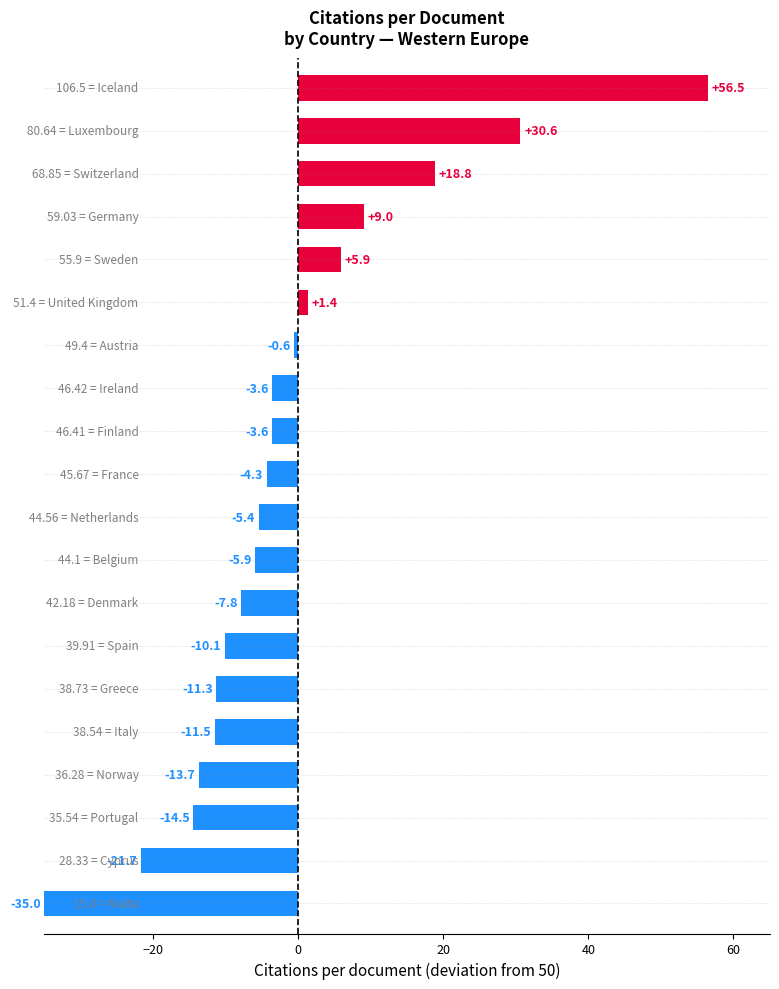

What is the difference between the second highest and second lowest values?

52.3